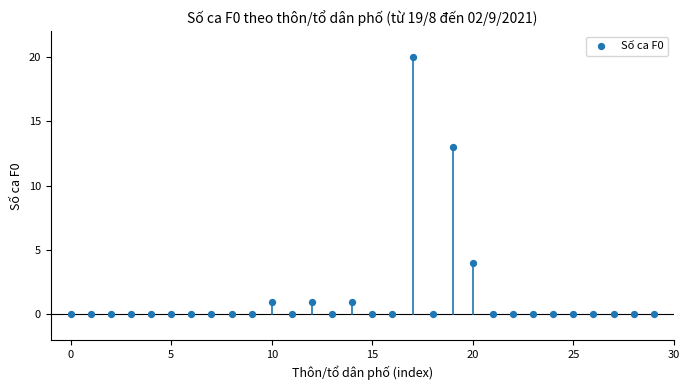

What is the range of Y values (max minus min)?

20